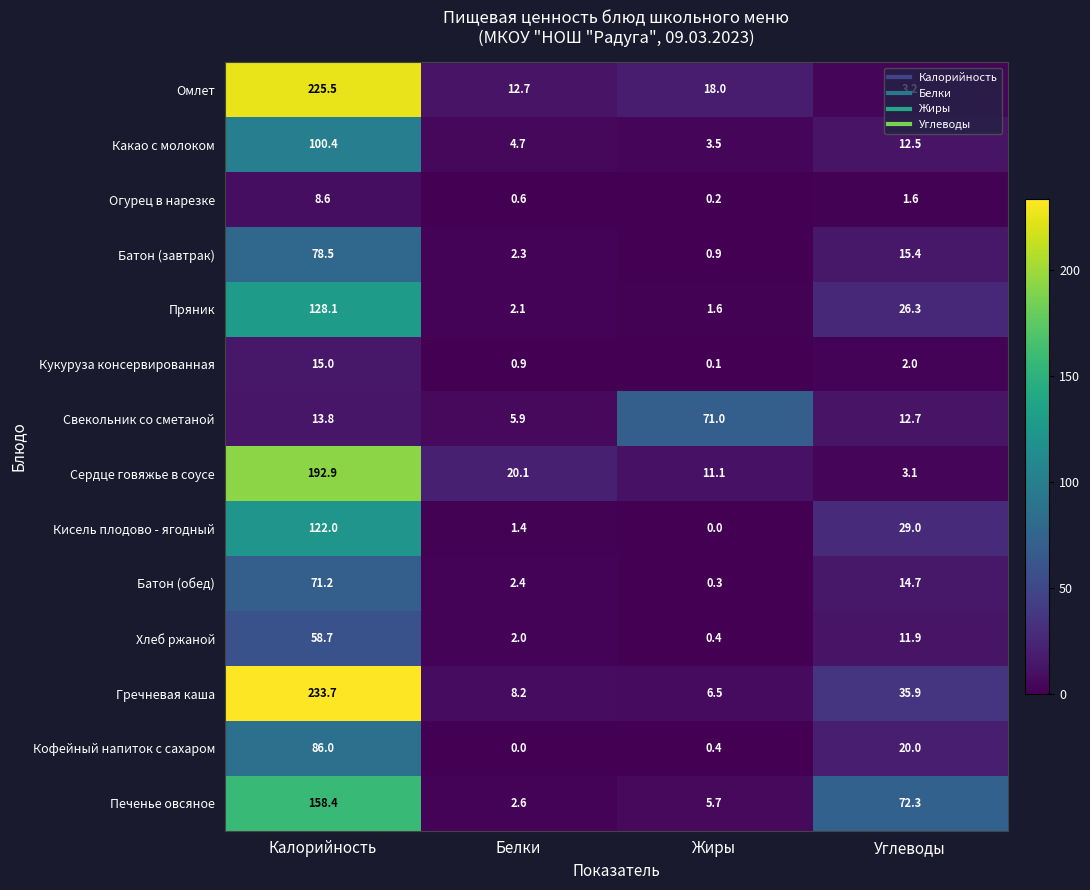

True or false: Печенье овсяное has a value of 5.7 at Жиры.

True